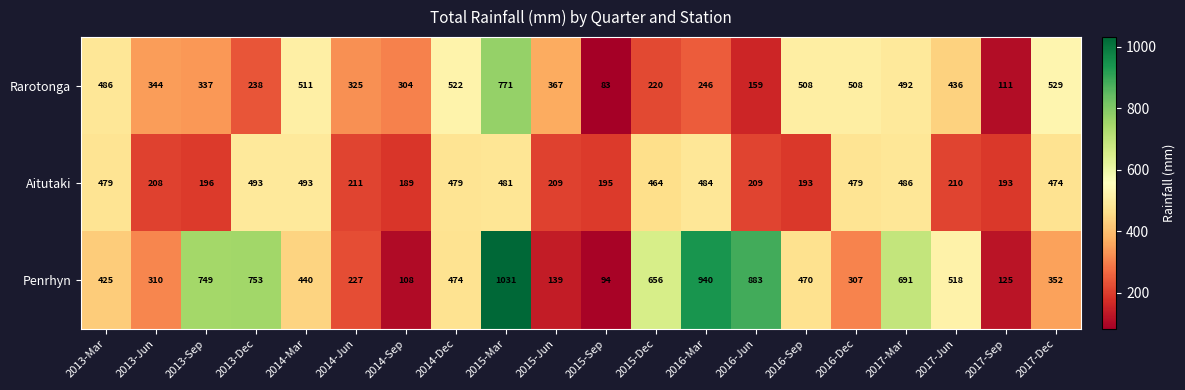

Count the number of data series in this chart.

3